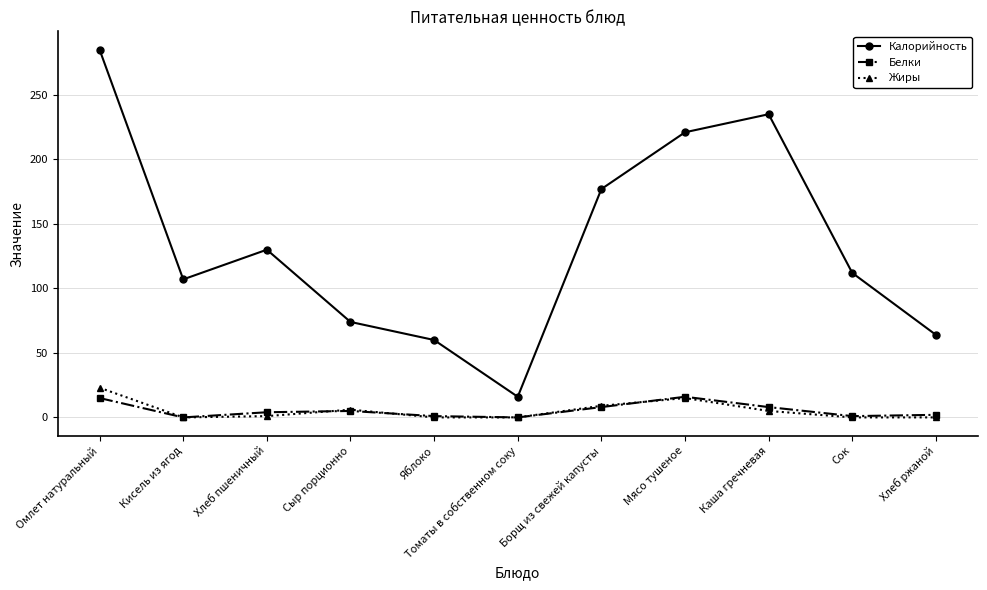

What is the difference between the second highest and second lowest values in the Жиры series?

15